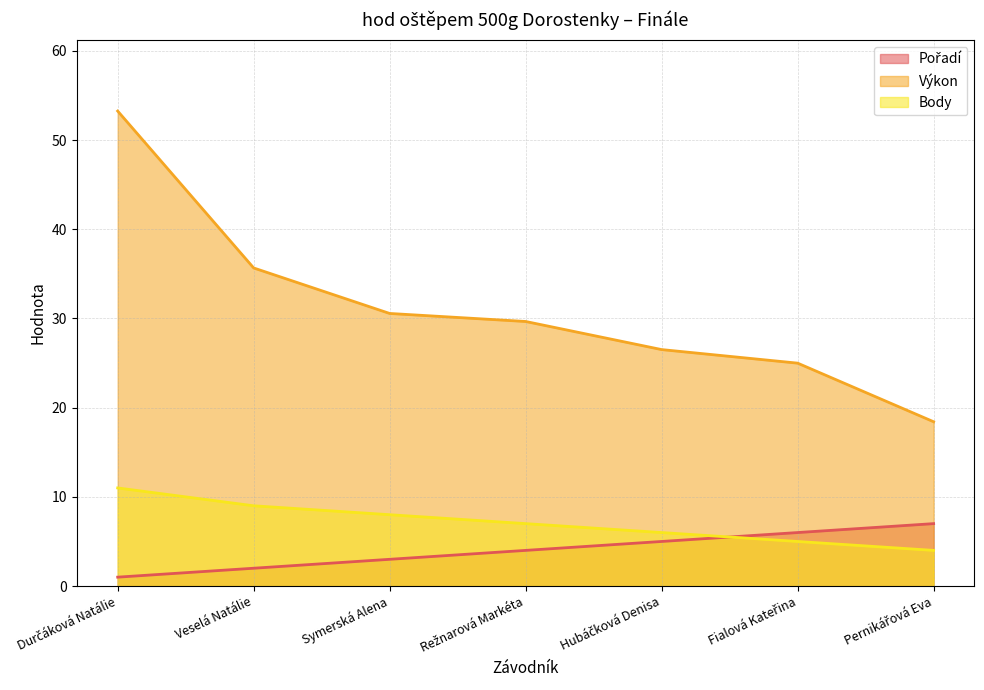

What are all the series names shown in the legend?

Pořadí, Výkon, Body